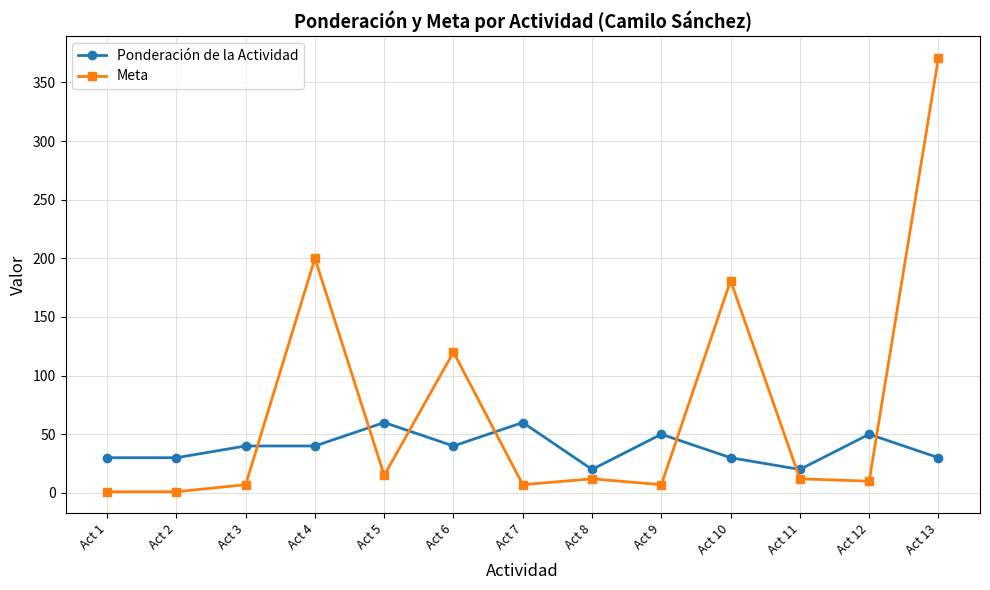

True or false: Meta has more than 1 points higher than both neighbors.

True